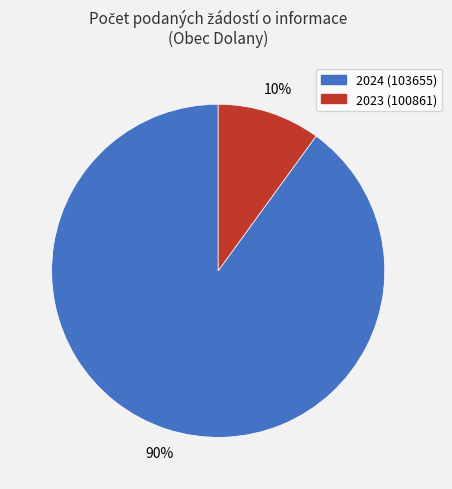

What percentage is the 2024 (103655) slice, to the nearest percent?

90%